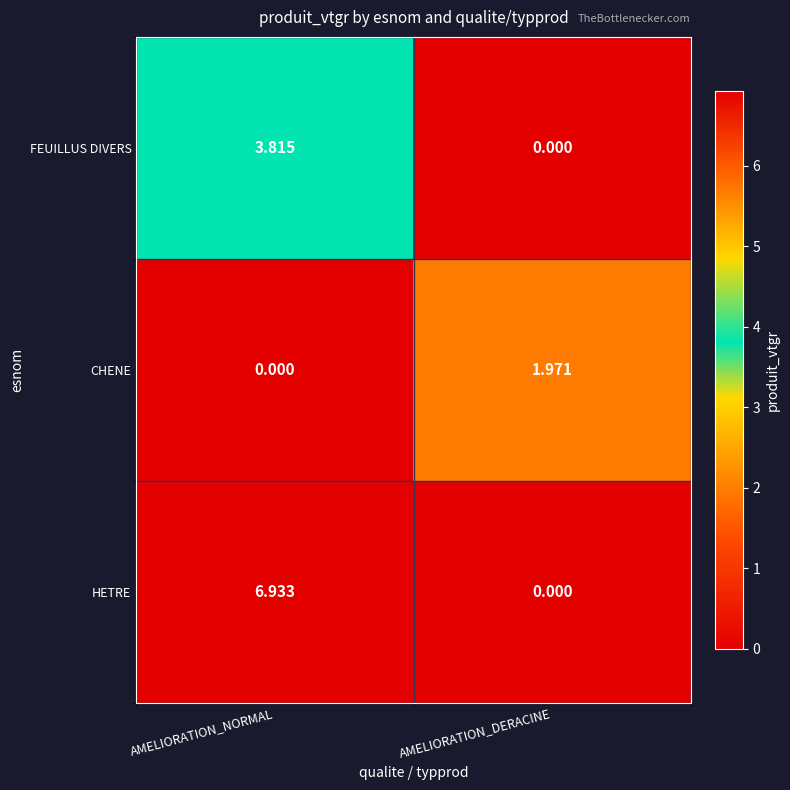

At which category is the sum across all series the highest?

AMELIORATION_NORMAL